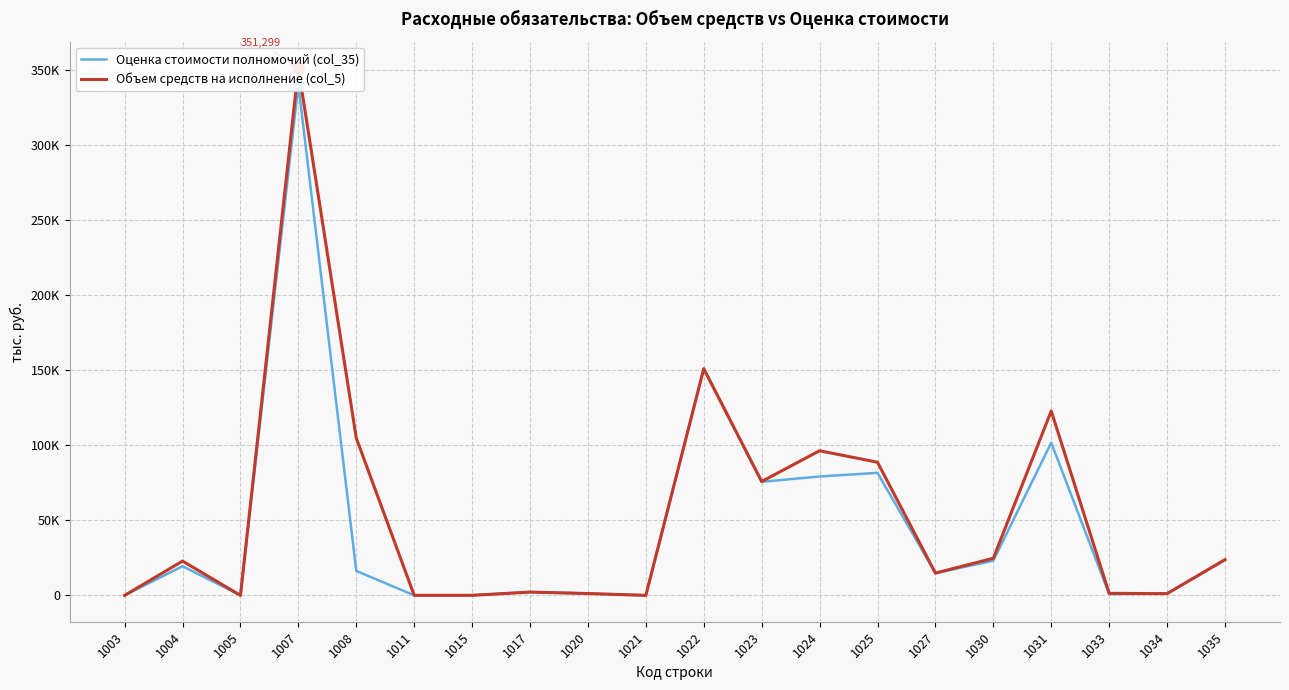

In Оценка стоимости полномочий (col_35), how many points are higher than both neighbors (excluding endpoints)?

6